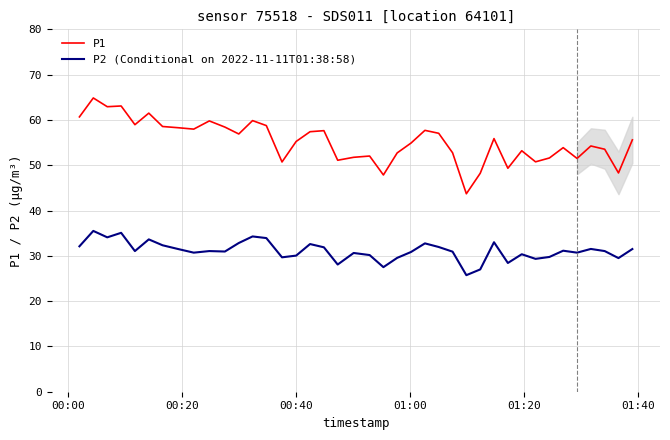

What is the difference between the second highest and second lowest values in the P1 series?

15.2